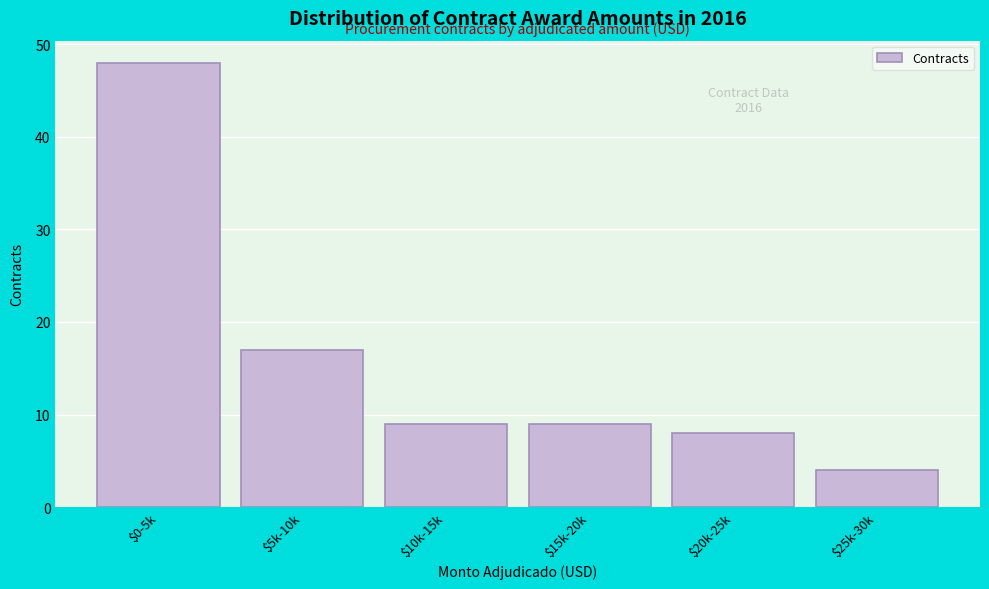

Reading left to right, list all the values displayed in this chart.

48	17	9	9	8	4